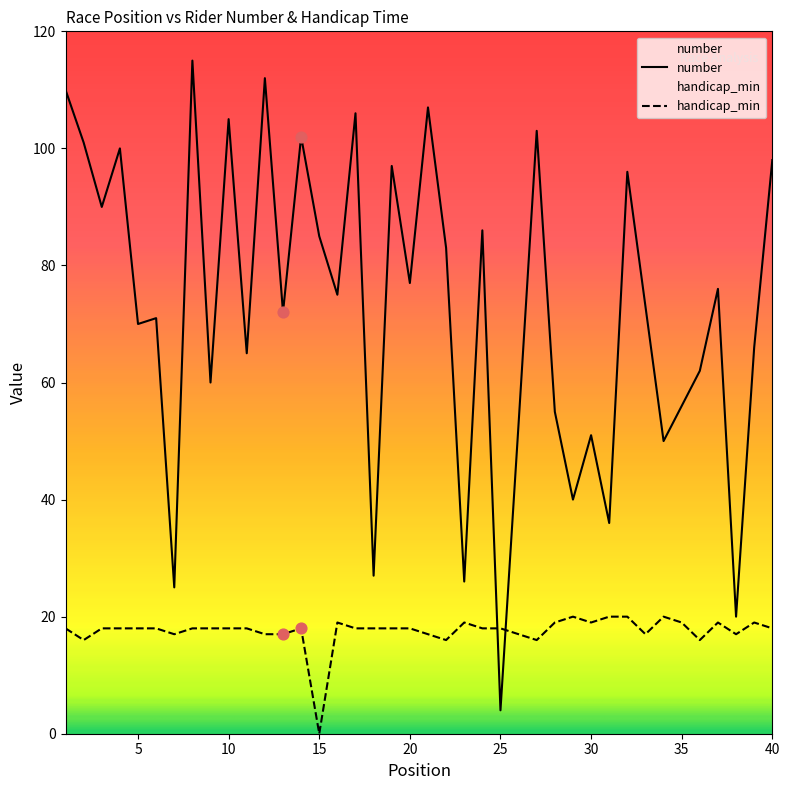

Which series contains the highest Y value?

number